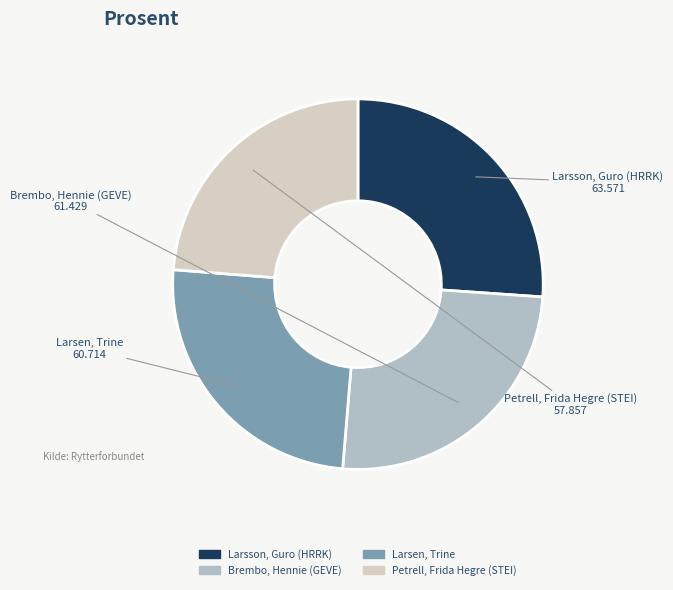

Is it true that Larsen, Trine is 32% of the pie?

False